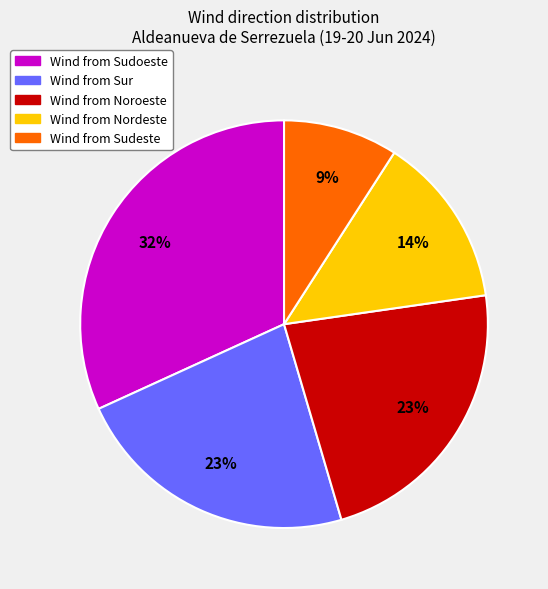

To the nearest percent, what is the average slice percentage?

20%